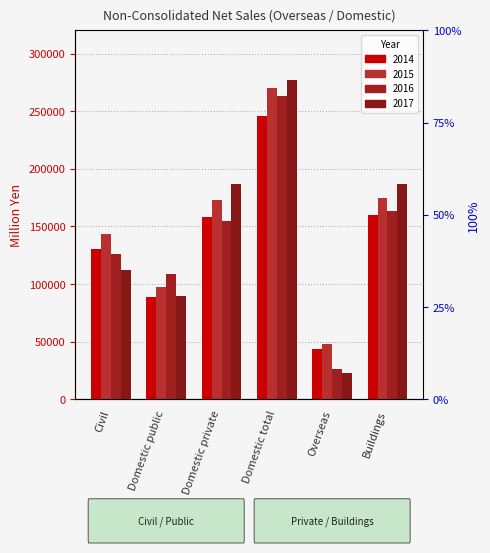

What are all the series names shown in the legend?

2014, 2015, 2016, 2017